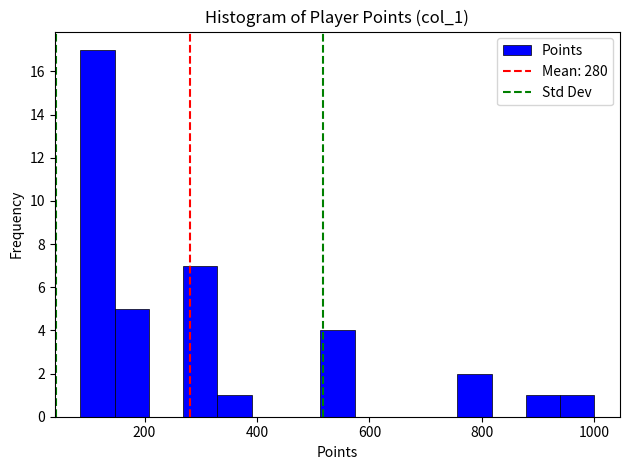

Around what value on the x-axis is the tallest bar? Give the approximate position of its centre, as read against the axis.

120